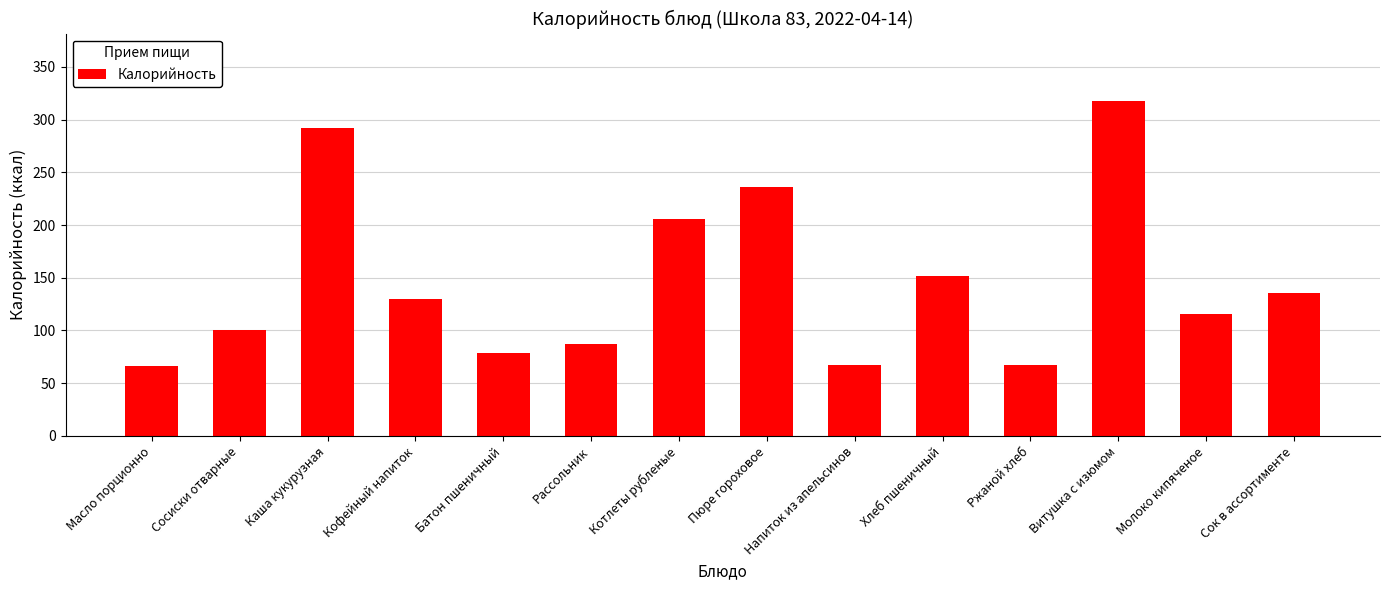

What is the value of the 9th bar from the left?

67